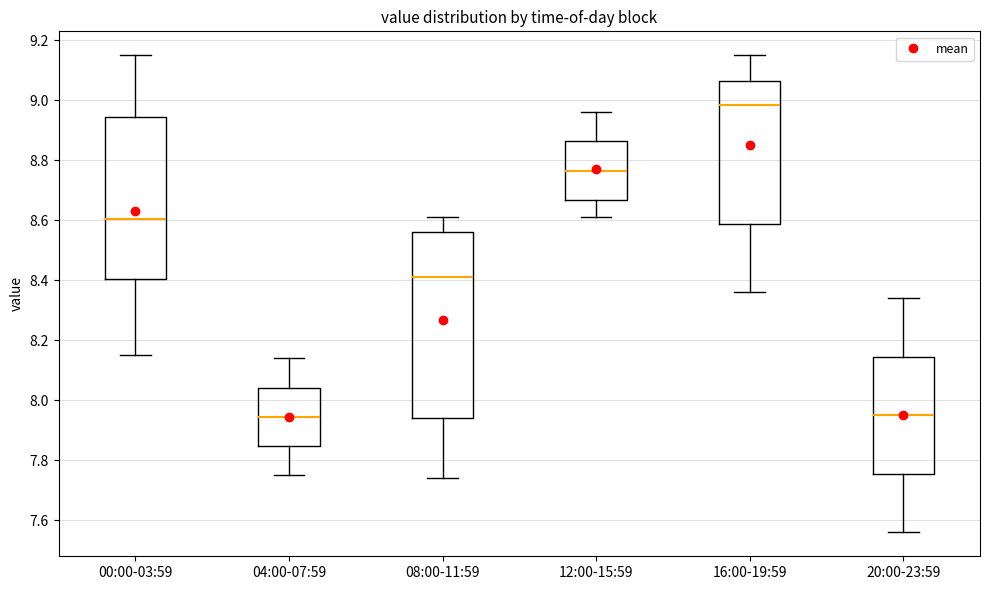

Which box is the tallest, from its lower edge to its upper edge?

08:00-11:59